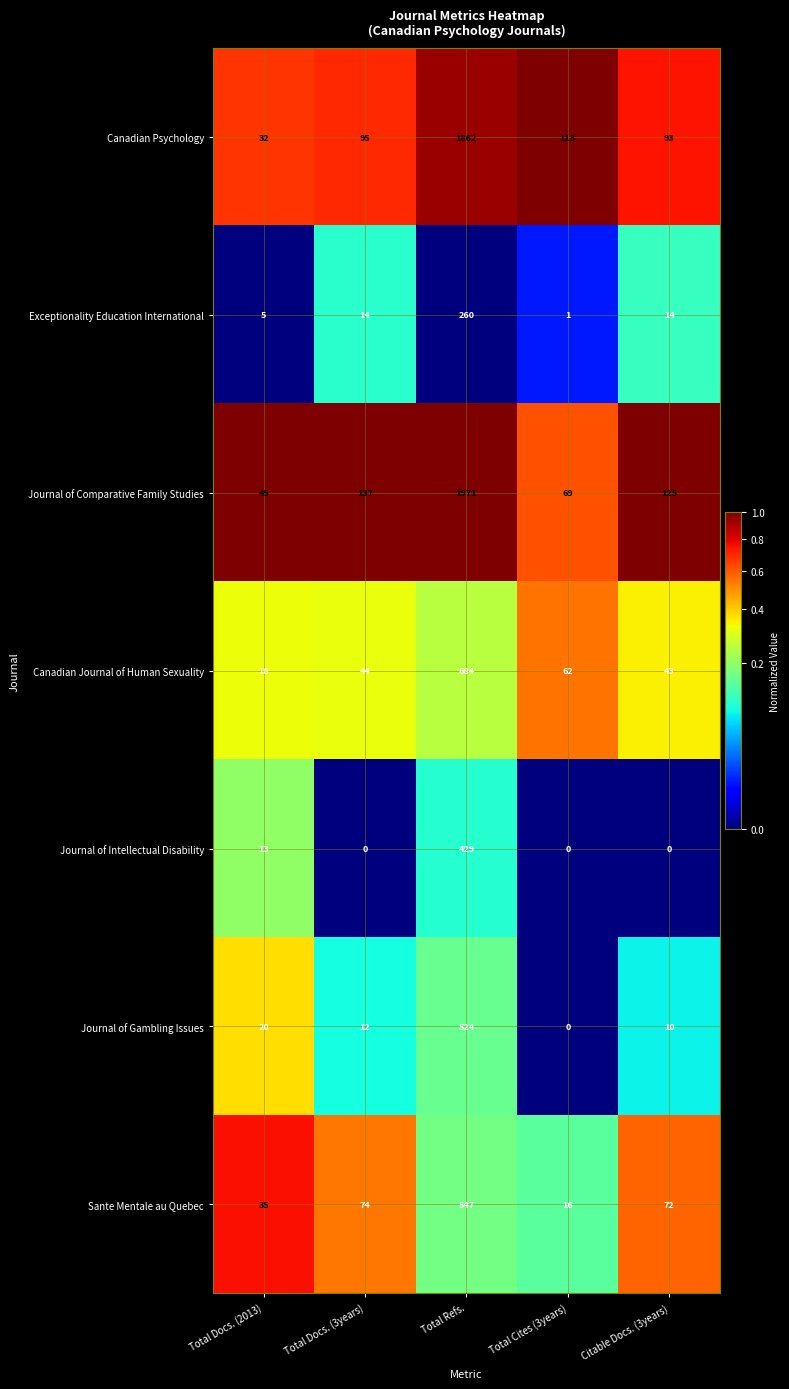

How many data points does each series have?

5